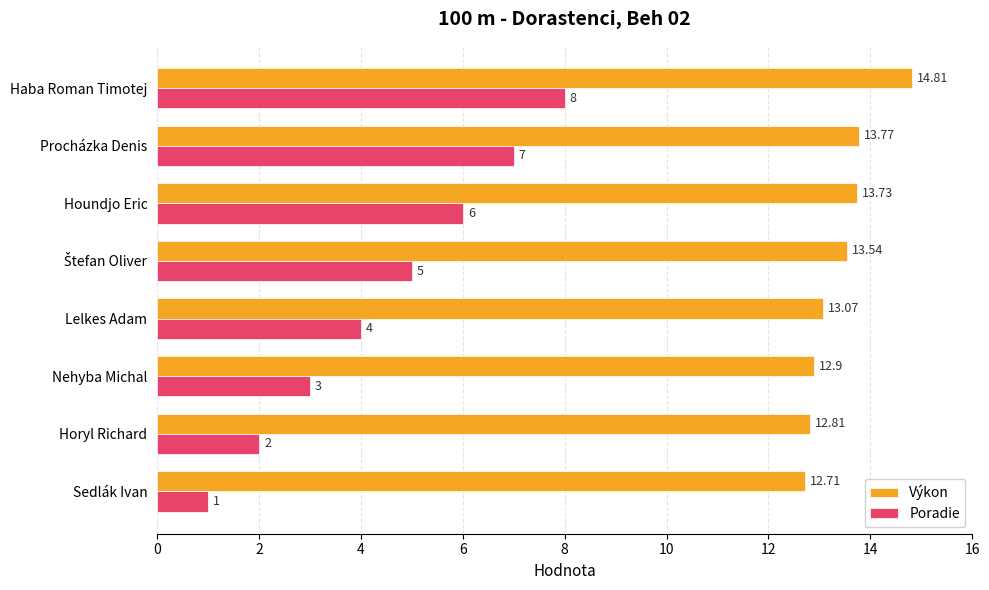

Rank the series by their maximum value, from highest to lowest.

Výkon, Poradie